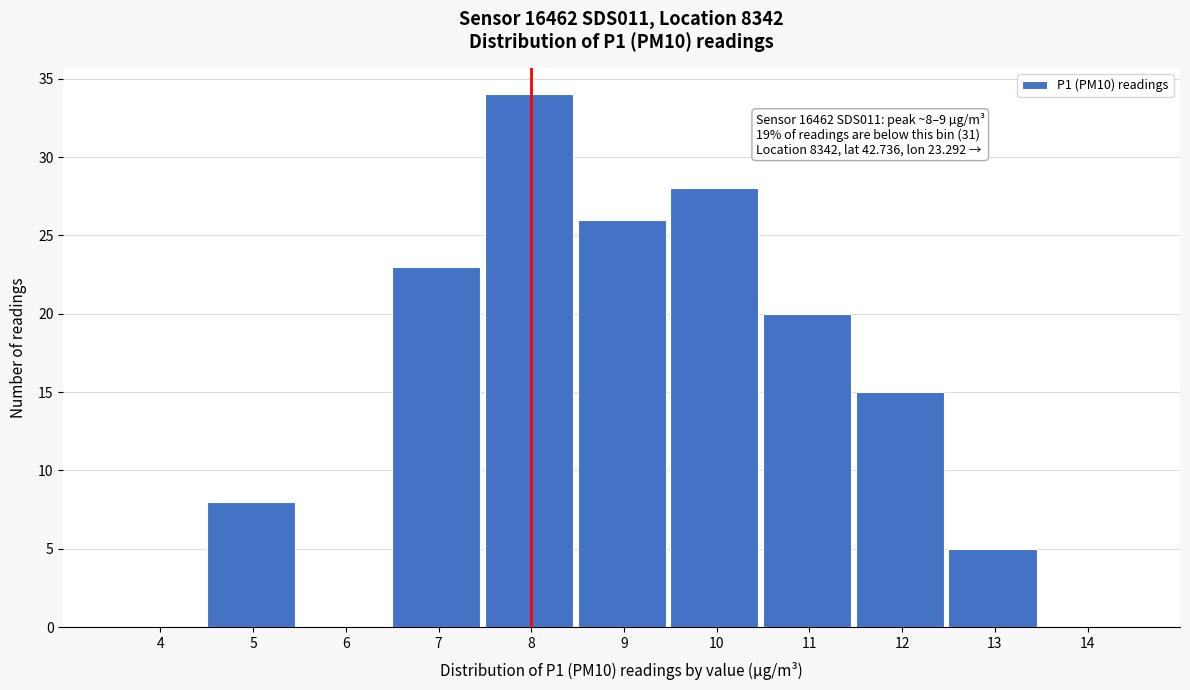

Reading right to left, transcribe all the data shown in this chart.

14=0	13=5	12=15	11=20	10=28	9=26	8=34	7=23	6=0	5=8	4=0